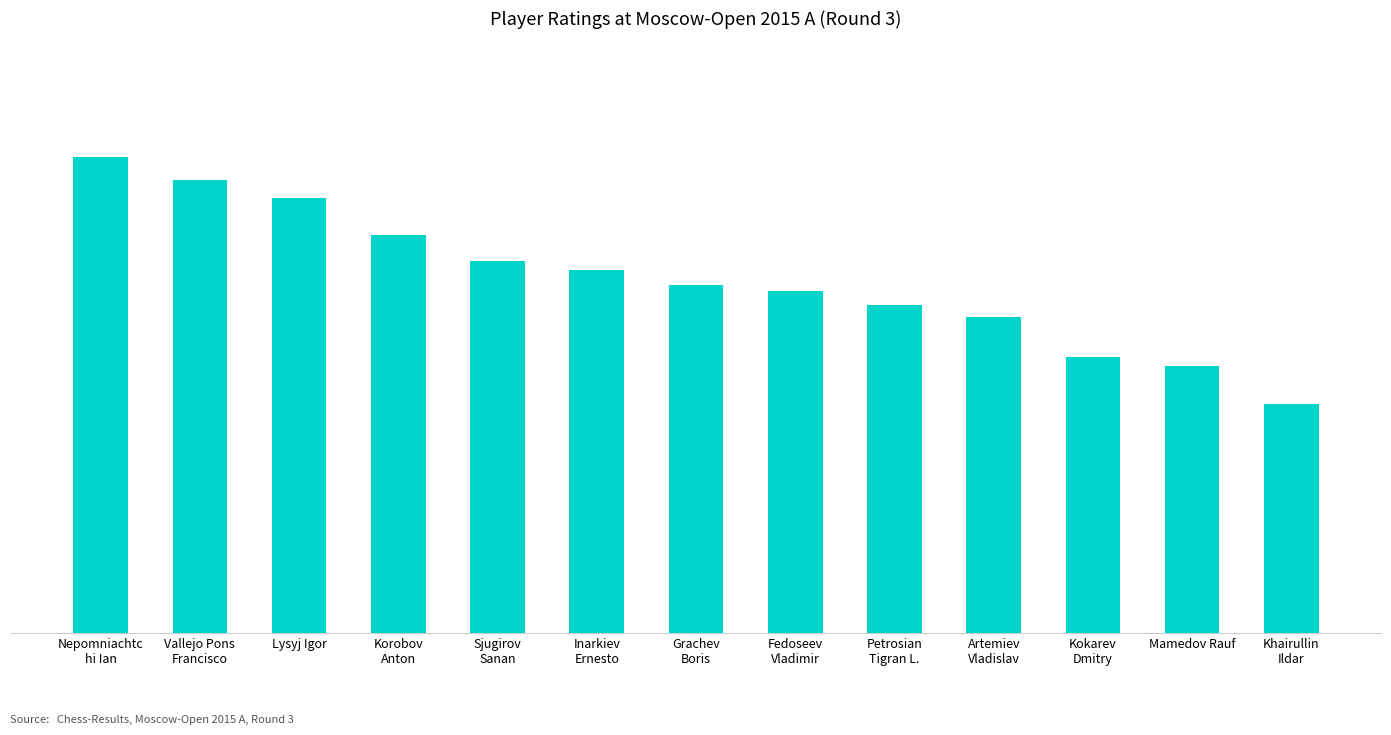

Reading left to right, list all the values displayed in this chart.

Nepomniachtc
hi Ian=2714	Vallejo Pons
Francisco=2706	Lysyj Igor=2700	Korobov
Anton=2687	Sjugirov
Sanan=2678	Inarkiev
Ernesto=2675	Grachev
Boris=2670	Fedoseev
Vladimir=2668	Petrosian
Tigran L.=2663	Artemiev
Vladislav=2659	Kokarev
Dmitry=2645	Mamedov Rauf=2642	Khairullin
Ildar=2629